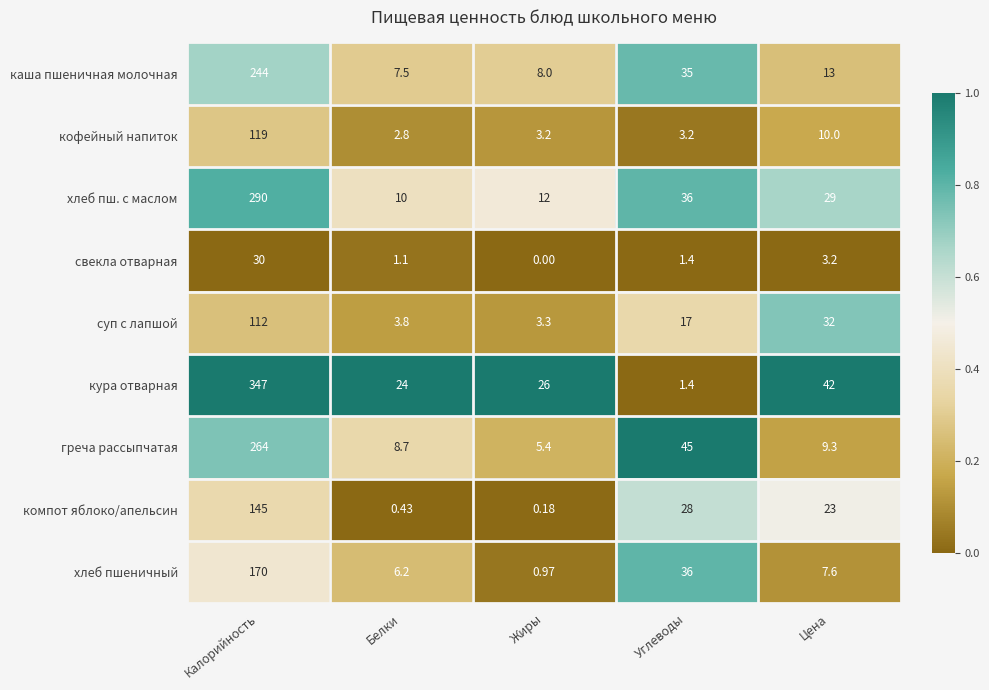

Where is кофейный напиток nearest to the value 60?

Цена